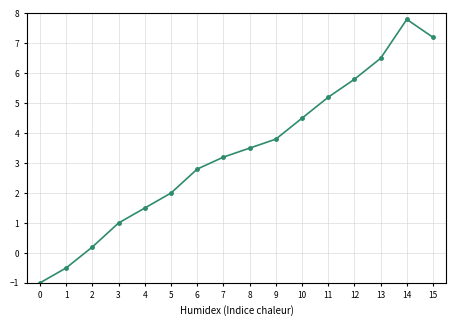

What is the smallest value displayed?

-1.0